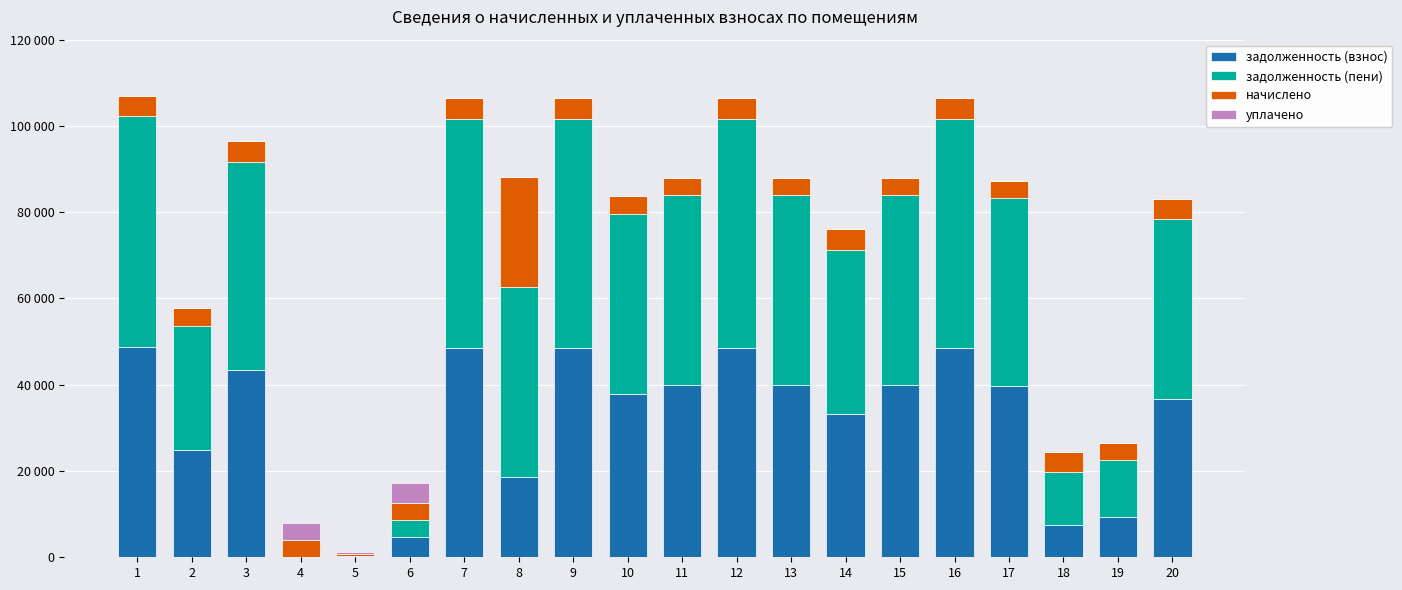

Which series changed the most between 9 and 16?

задолженность (взнос)